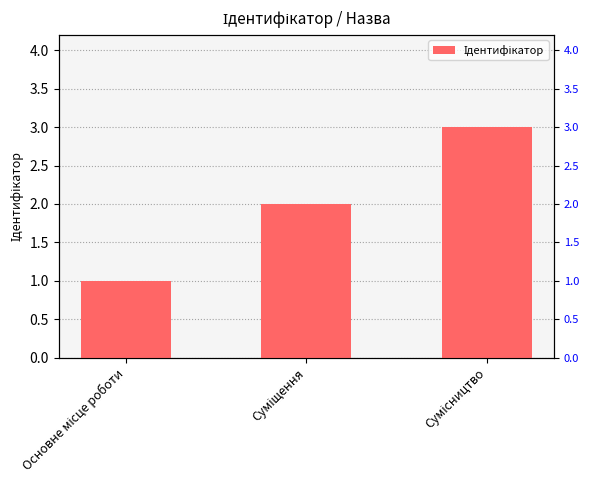

What is the value of the 2nd bar from the left?

2